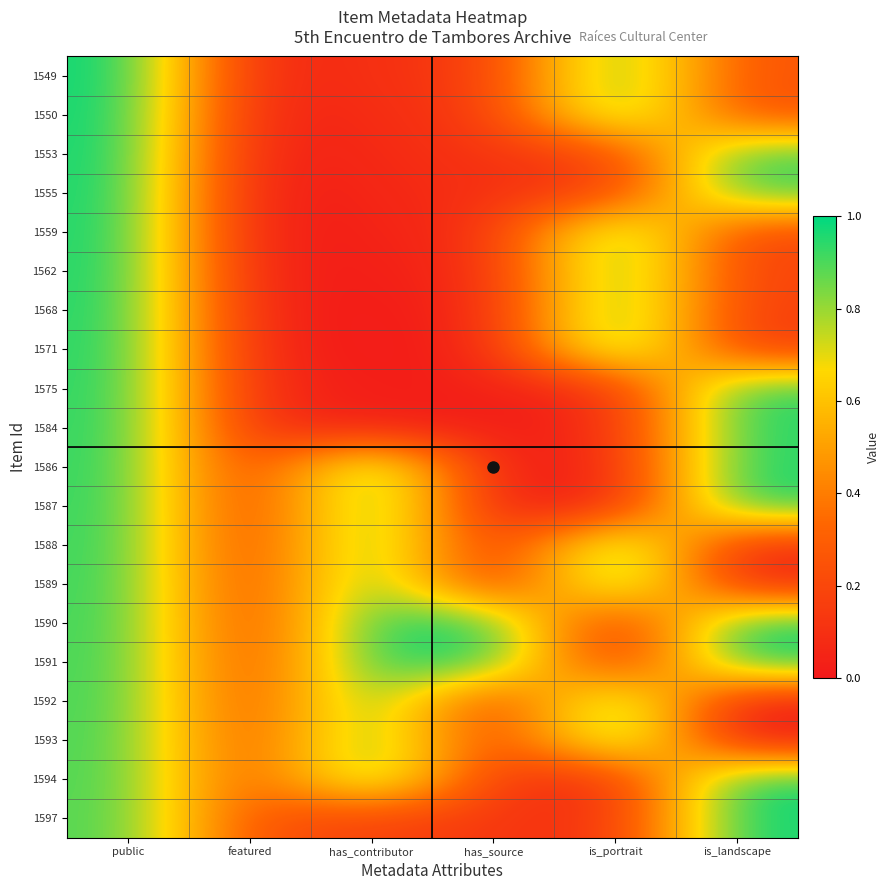

At which category does the chart reach its minimum across all series?

has_source